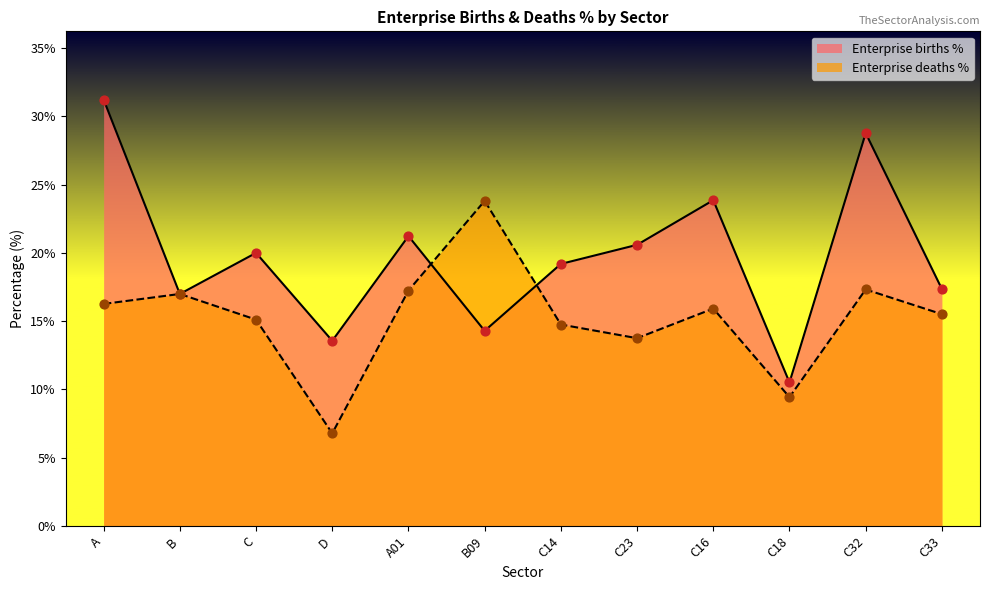

Which series contains the lowest Y value?

Enterprise deaths %